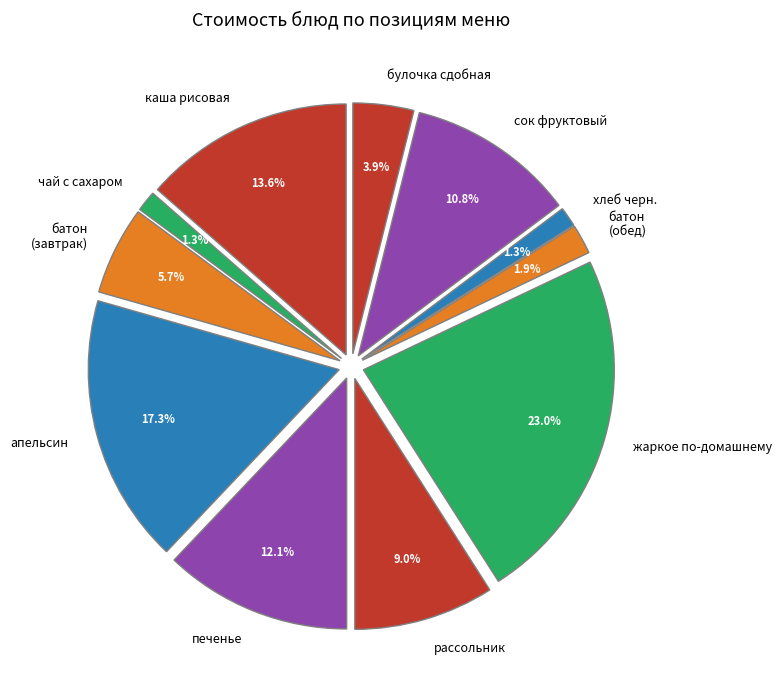

To the nearest percent, what portion does булочка сдобная represent?

4%